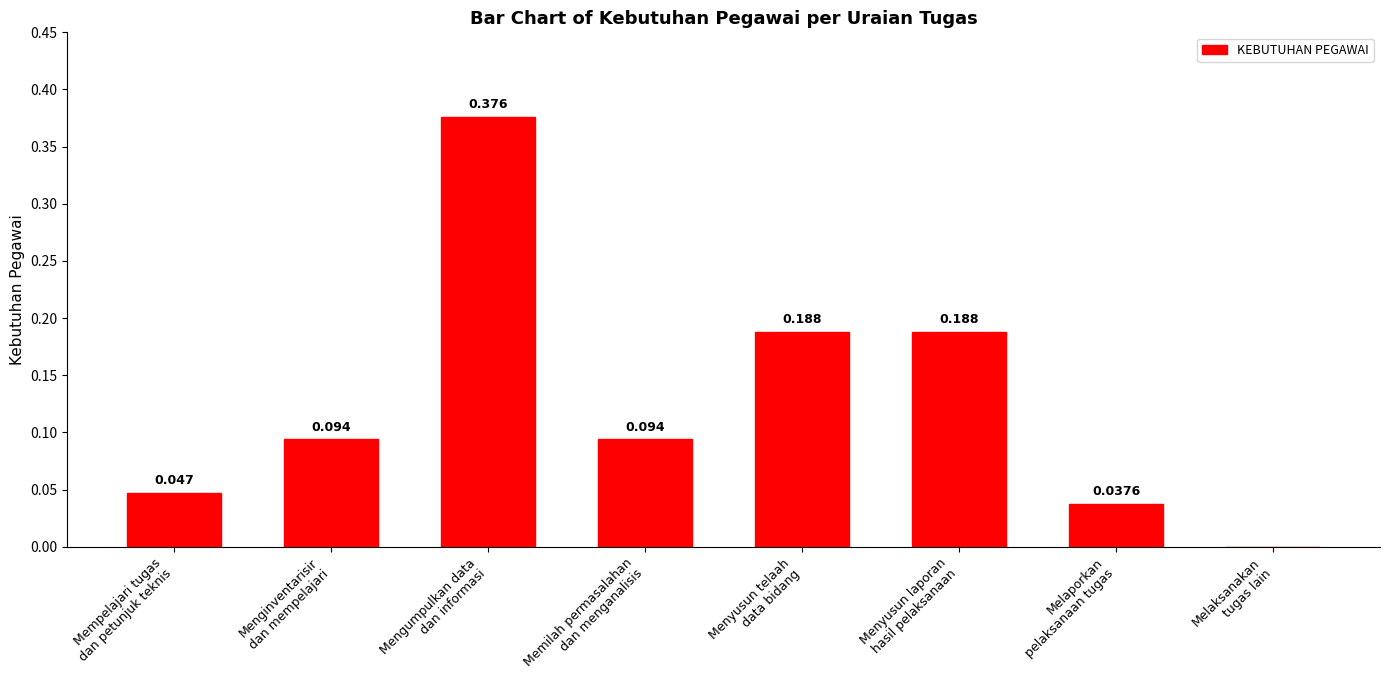

How many values are above zero?

7